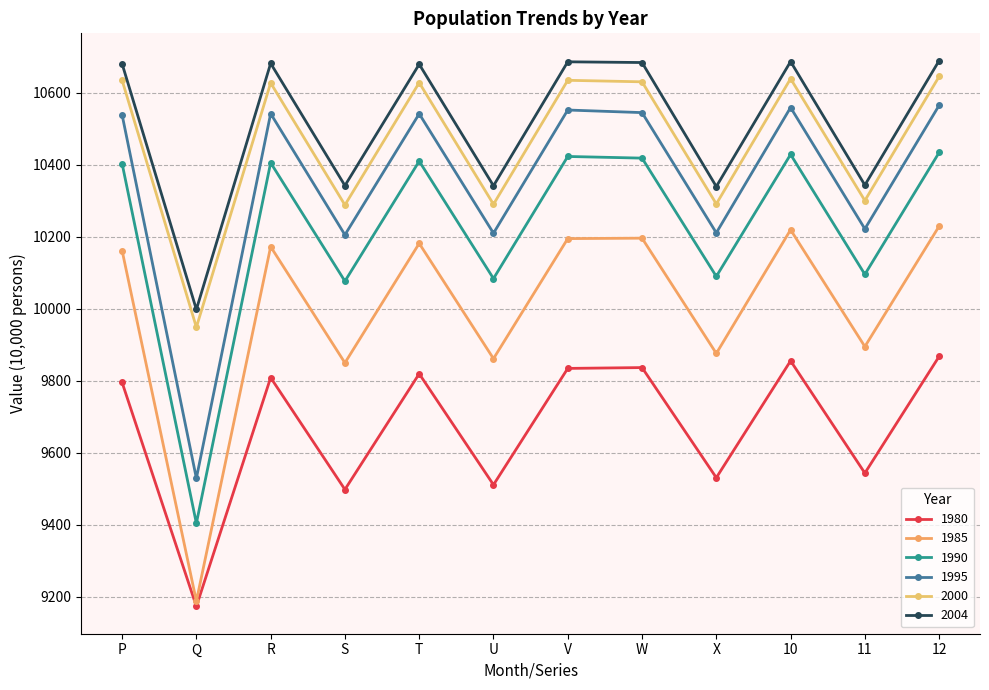

Which series has the largest total across all categories?

2004